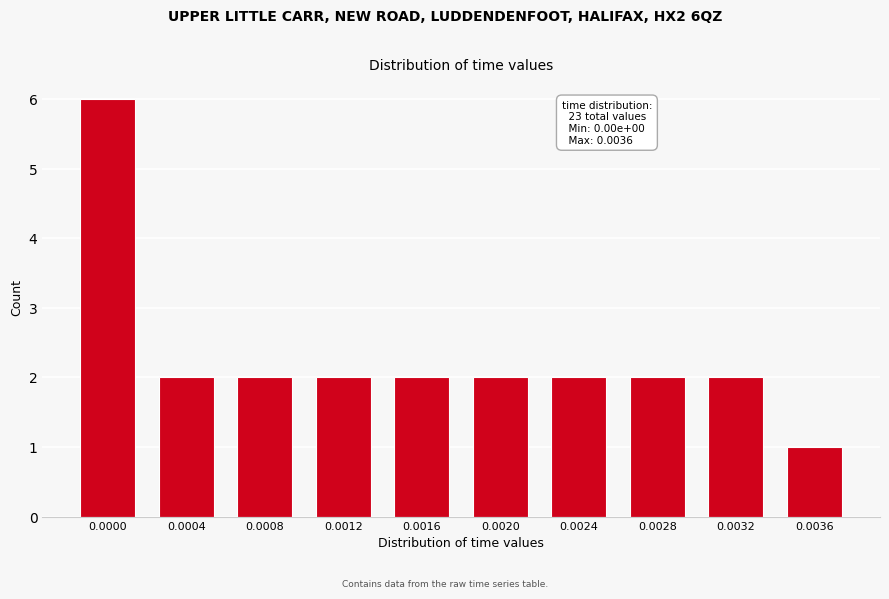

Reading right to left, transcribe all the data shown in this chart.

0.0036=1	0.0032=2	0.0028=2	0.0024=2	0.0020=2	0.0016=2	0.0012=2	0.0008=2	0.0004=2	0.0000=6